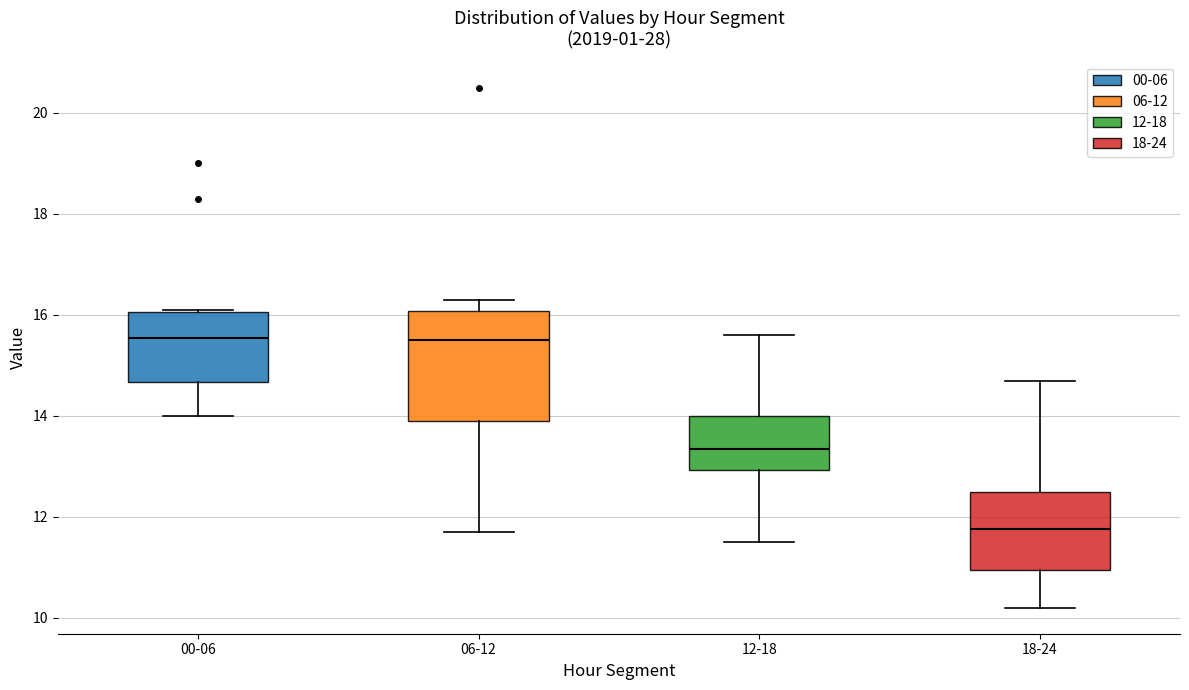

Where does the upper whisker of the box for 06-12 end on the y-axis? The values are not printed on the chart, so give them approximately, as read against the axis.

16.4